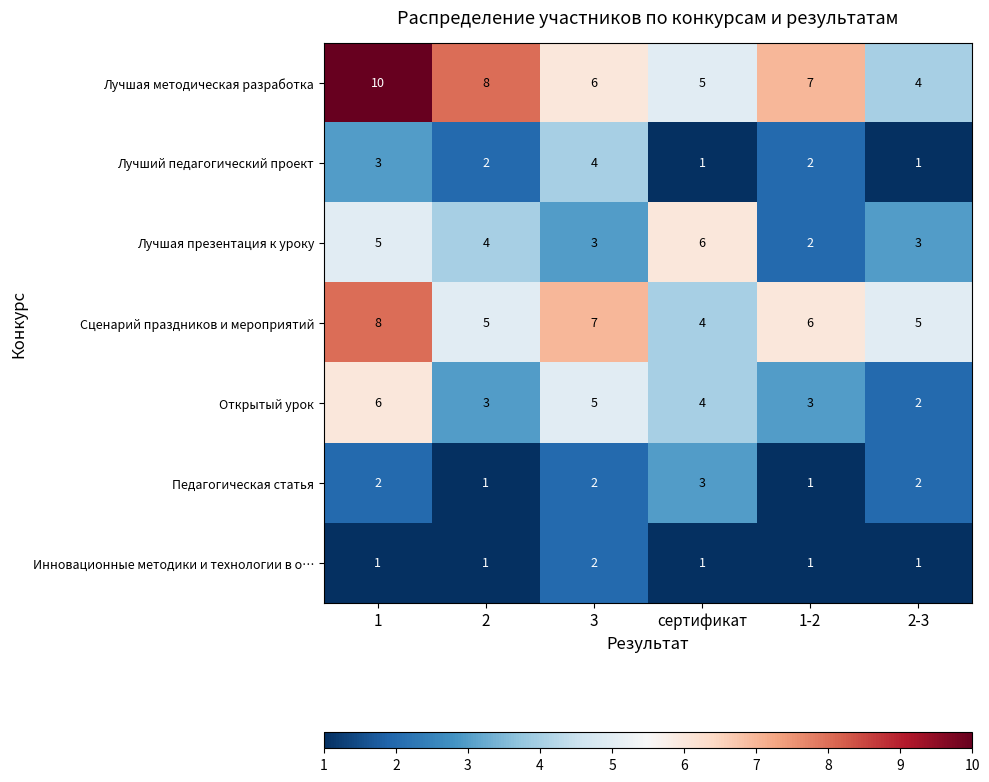

Where is Открытый урок nearest to the value 4?

сертификат